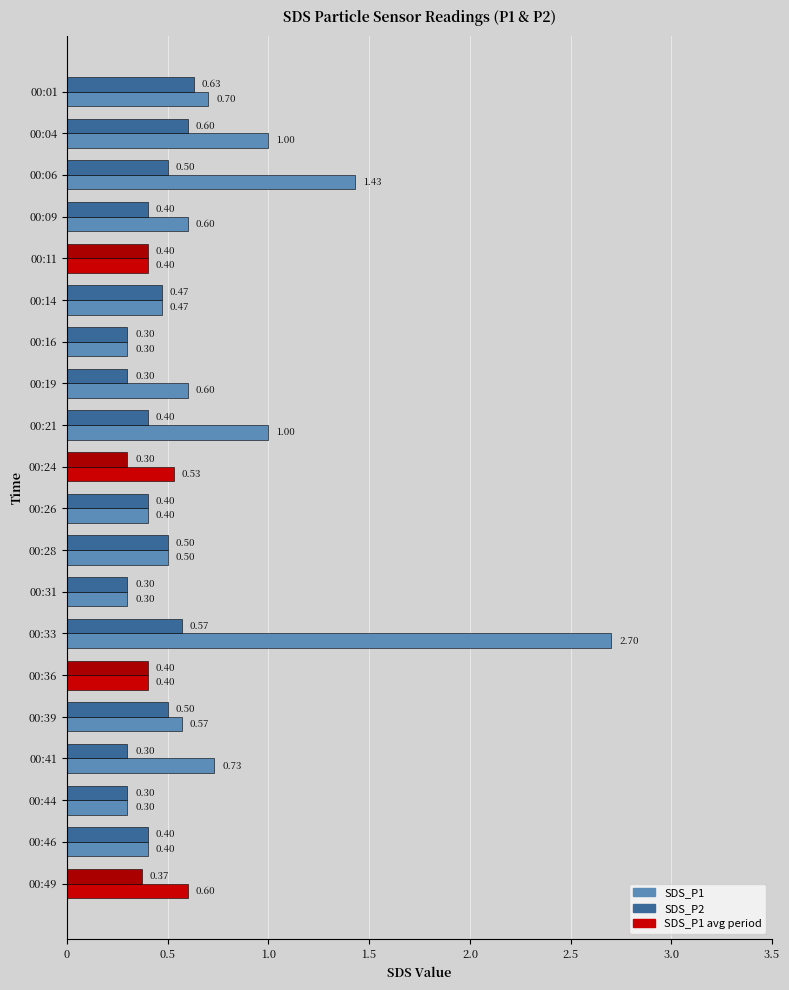

What is the difference between the highest and lowest values at 00:33?

2.1